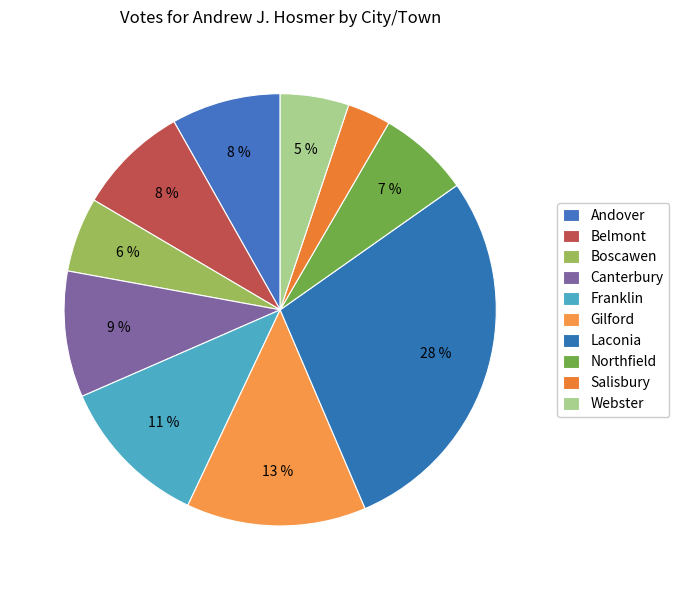

Rank the categories by value from lowest to highest.

Salisbury, Webster, Boscawen, Northfield, Andover, Belmont, Canterbury, Franklin, Gilford, Laconia